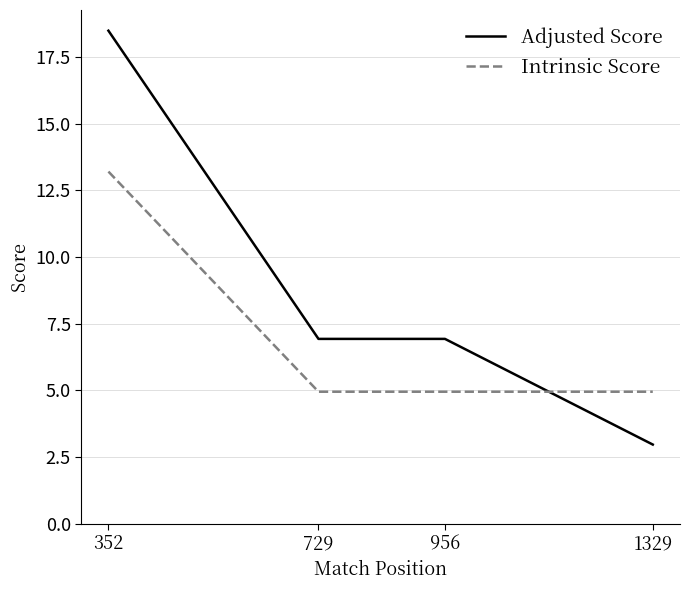

What is the sum of the Adjusted Score values at 1329 and 956?

9.9